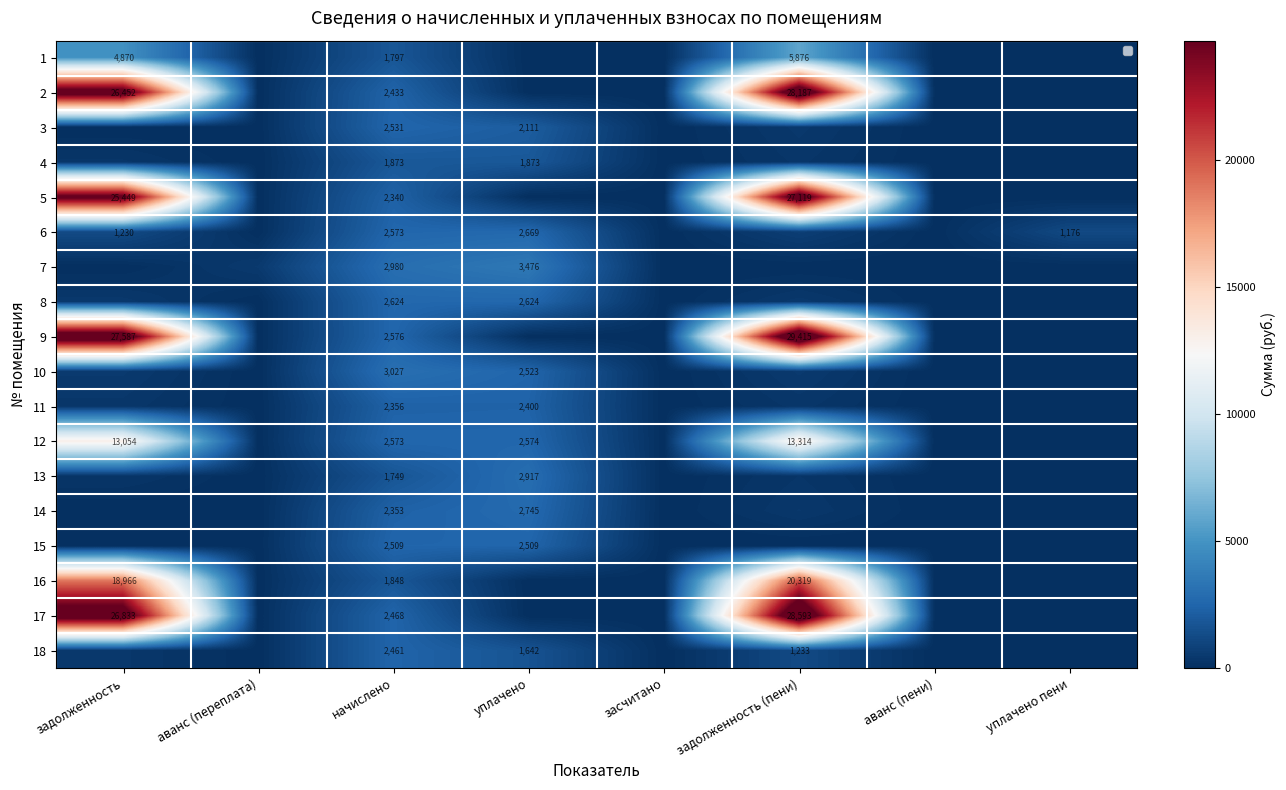

What is the difference between the highest and lowest values at задолженность?

27586.6